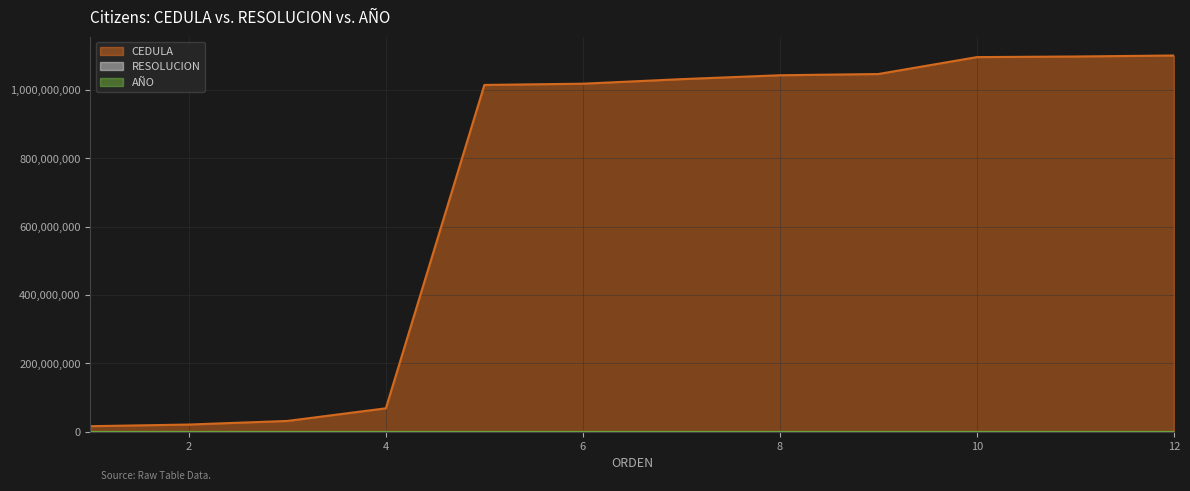

Which category has the lowest value across all series?

1